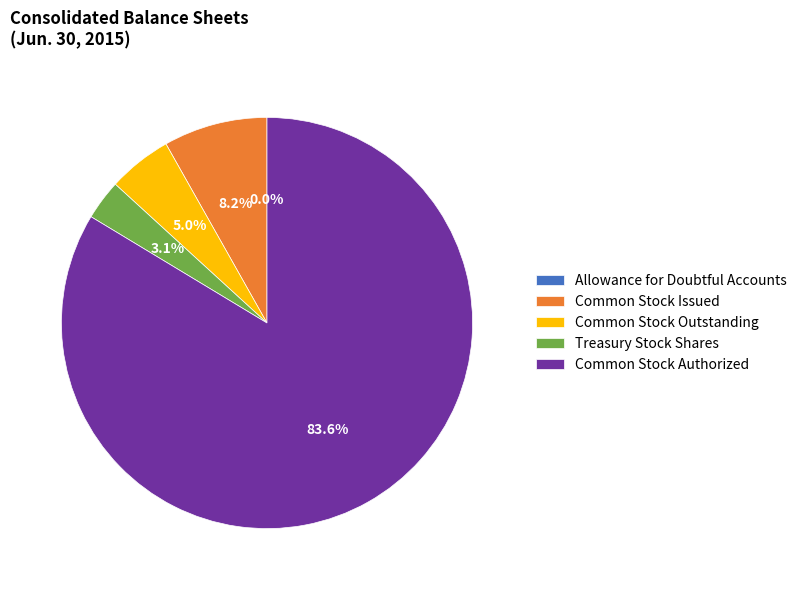

What portion of the pie excludes Common Stock Outstanding?

95.0%